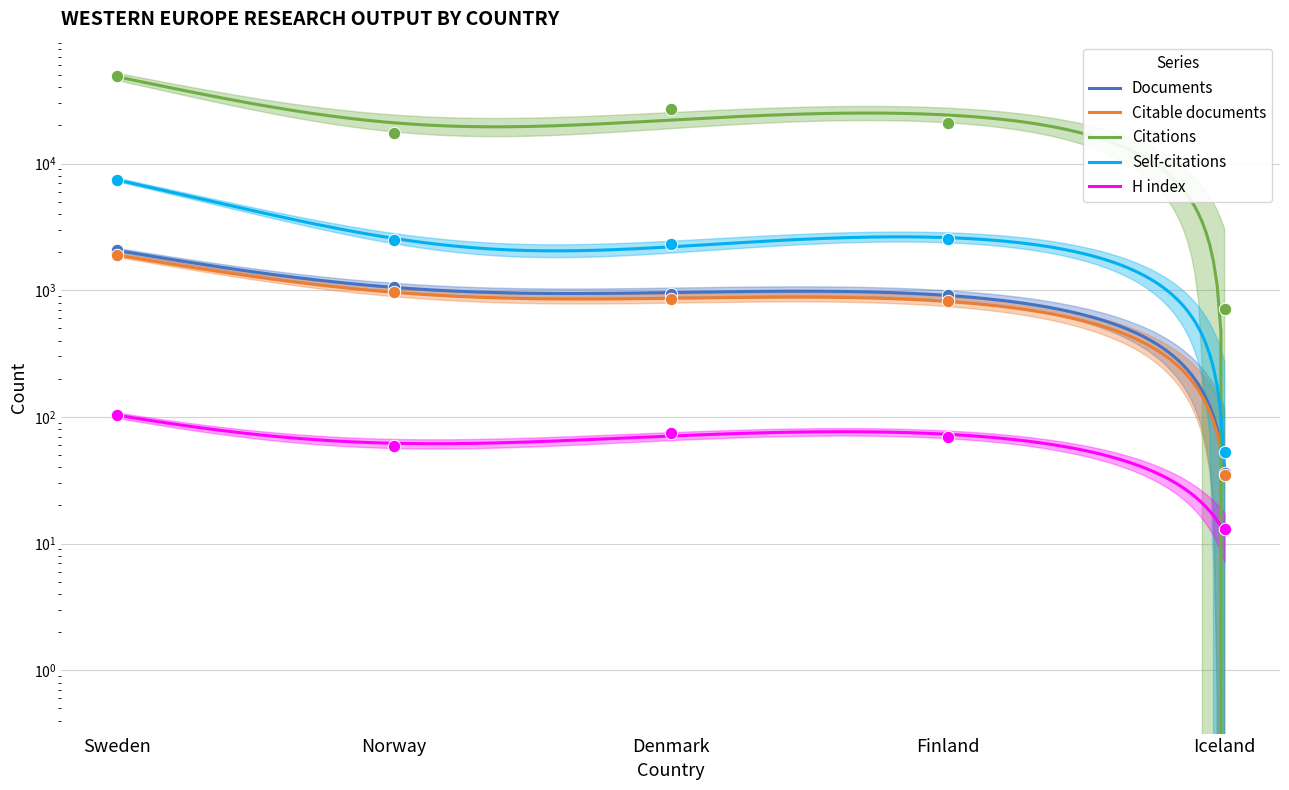

Which series has the widest spread of Y values?

Citations